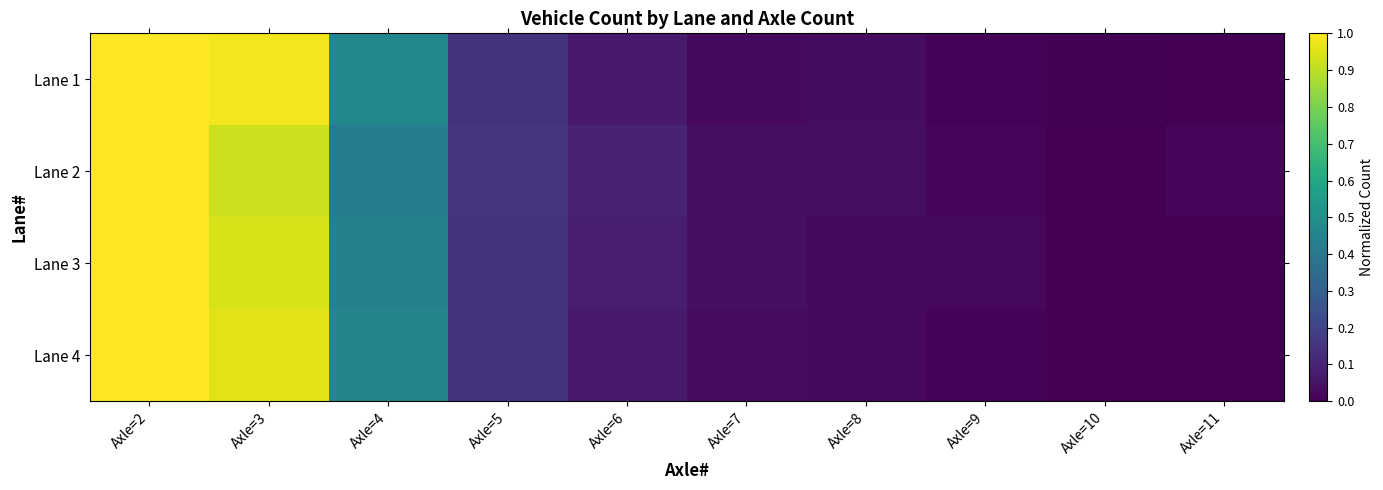

Reading left to right, list all the values displayed in this chart.

Lane 1: Axle=2=1.0	Axle=3=1.0	Axle=4=0.5	Axle=5=0.1	Axle=6=0.1	Axle=7=0.0	Axle=8=0.0	Axle=9=0.0	Axle=10=0.0	Axle=11=0.0
Lane 2: Axle=2=1.0	Axle=3=0.9	Axle=4=0.4	Axle=5=0.2	Axle=6=0.1	Axle=7=0.0	Axle=8=0.0	Axle=9=0.0	Axle=10=0.0	Axle=11=0.0
Lane 3: Axle=2=1.0	Axle=3=0.9	Axle=4=0.4	Axle=5=0.1	Axle=6=0.1	Axle=7=0.0	Axle=8=0.0	Axle=9=0.0	Axle=10=0.0	Axle=11=0.0
Lane 4: Axle=2=1.0	Axle=3=1.0	Axle=4=0.5	Axle=5=0.1	Axle=6=0.1	Axle=7=0.0	Axle=8=0.0	Axle=9=0.0	Axle=10=0.0	Axle=11=0.0